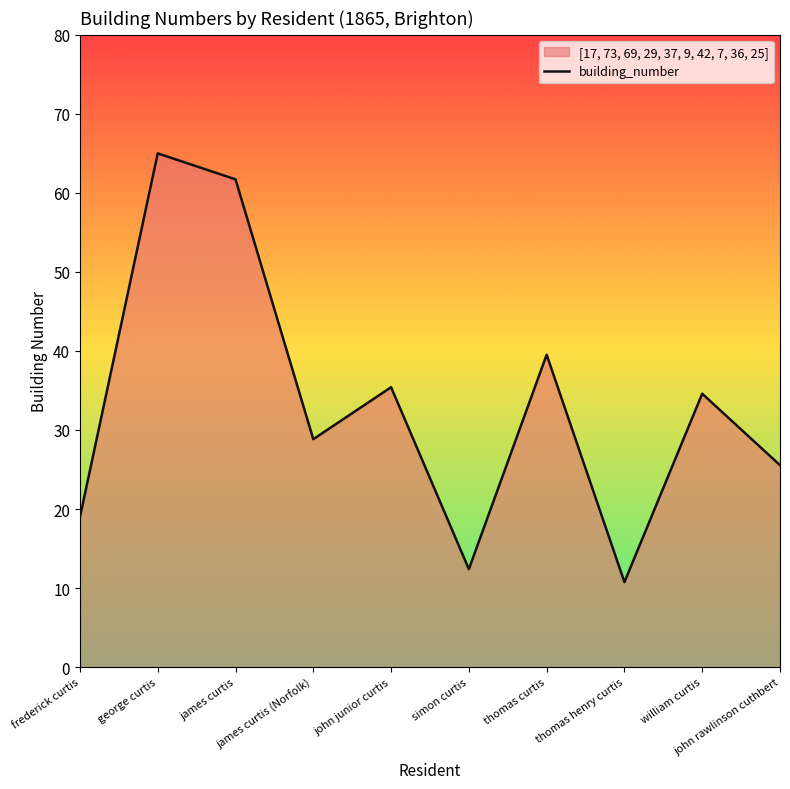

List the labels in order of value, smallest first.

thomas henry curtis, simon curtis, frederick curtis, john rawlinson cuthbert, james curtis (Norfolk), william curtis, john junior curtis, thomas curtis, james curtis, george curtis